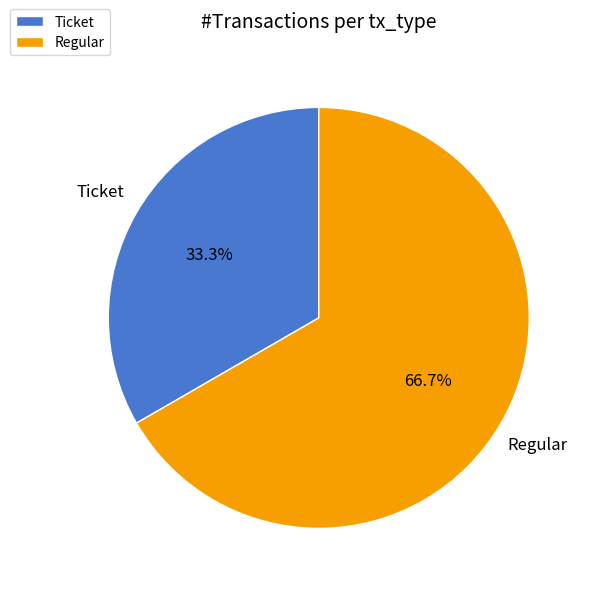

To the nearest percent, what is the difference between the largest and smallest slice percentages?

33%